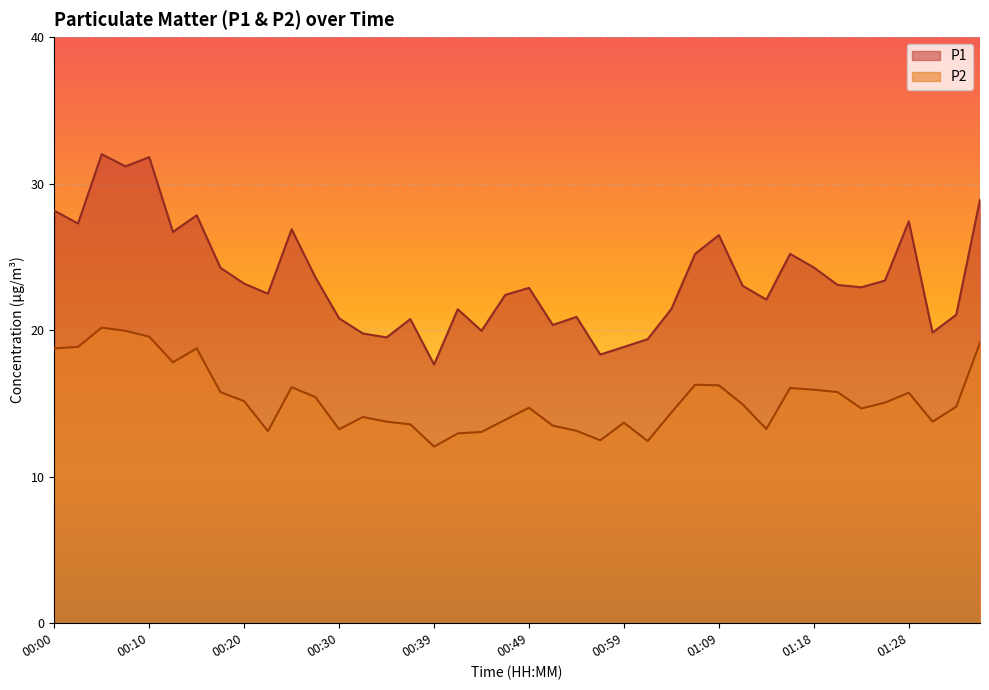

How many values in the P1 series are below 23?

20